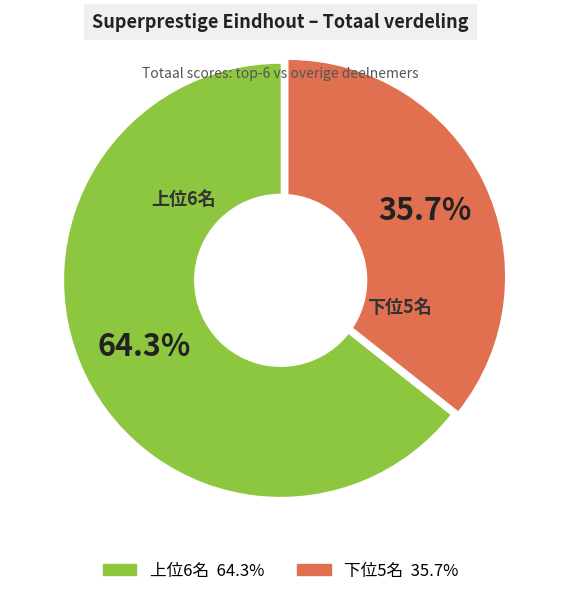

Does any single category account for the majority?

Yes